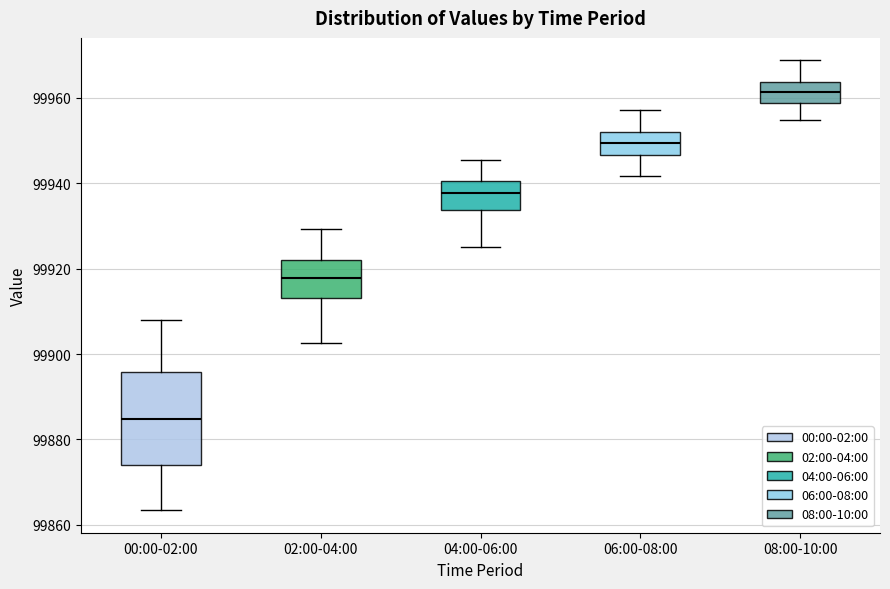

Reading left to right, read every box against the y-axis: the position of its median line, the range the box covers, and the ends of its whiskers. The values are not printed on the chart, so give them approximately, as read against the axis.

00:00-02:00: median 99884, box 99874 to 99896, whiskers 99864 to 99908
02:00-04:00: median 99918, box 99914 to 99922, whiskers 99902 to 99930
04:00-06:00: median 99938, box 99934 to 99940, whiskers 99926 to 99946
06:00-08:00: median 99950, box 99946 to 99952, whiskers 99942 to 99958
08:00-10:00: median 99962, box 99958 to 99964, whiskers 99954 to 99968